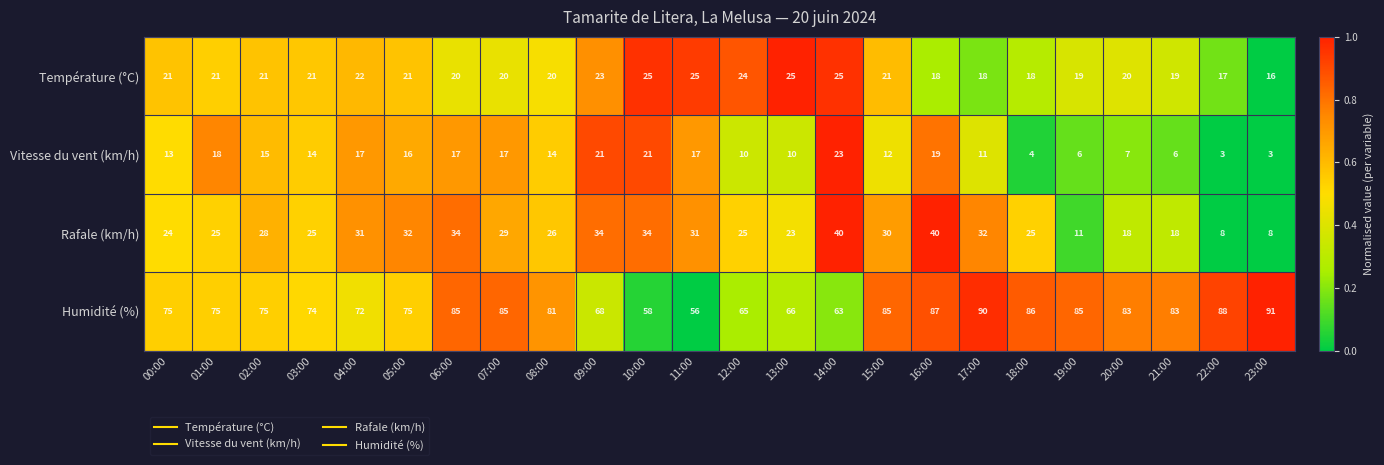

Where does the Vitesse du vent (km/h) series first go above 14?

01:00